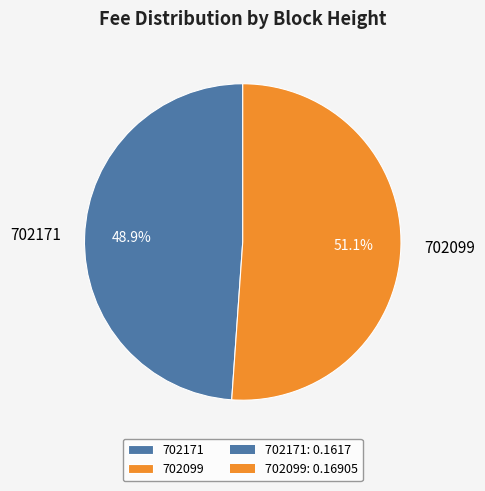

What percentage do 702099 and 702171 together represent?

100.0%